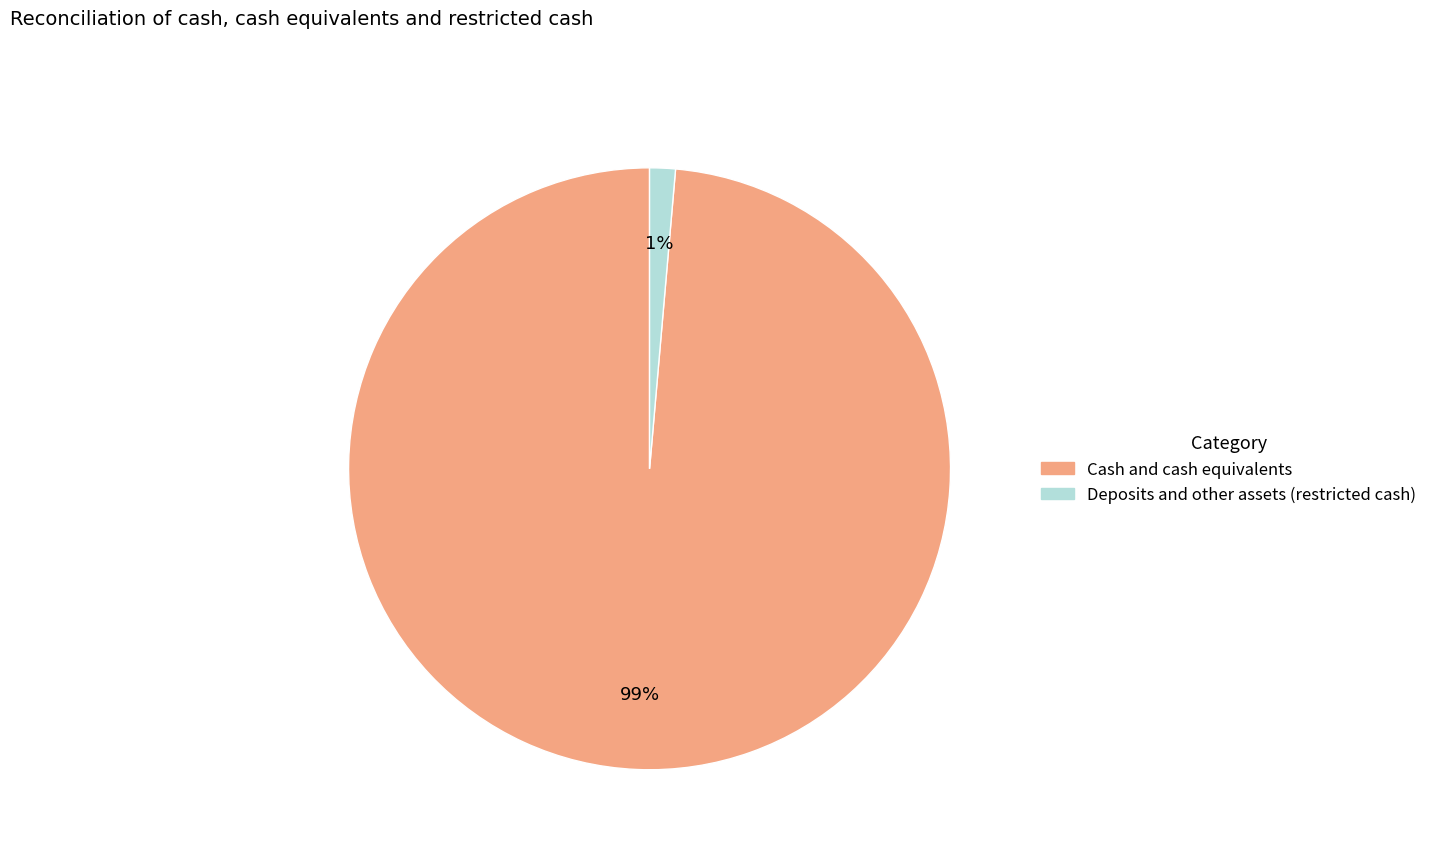

To the nearest percent, what portion does Cash and cash equivalents represent?

99%